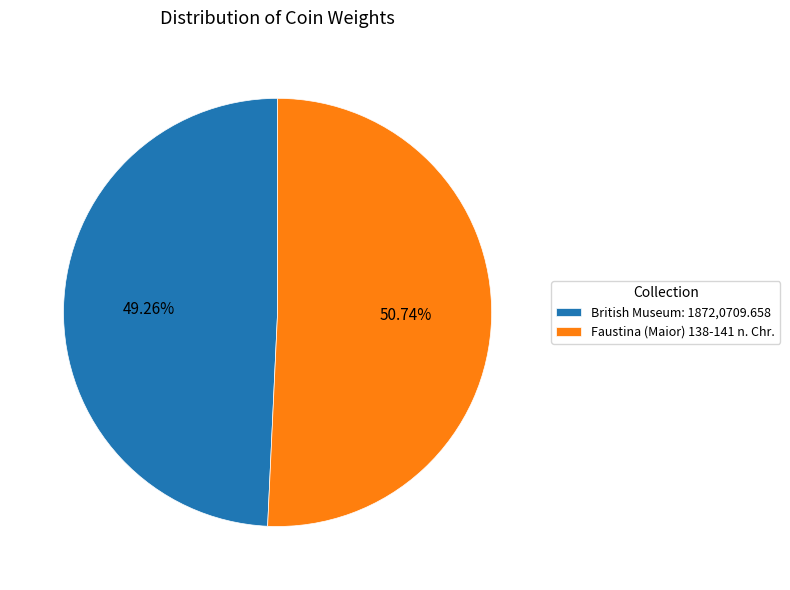

What is the majority slice?

Faustina (Maior) 138-141 n. Chr.